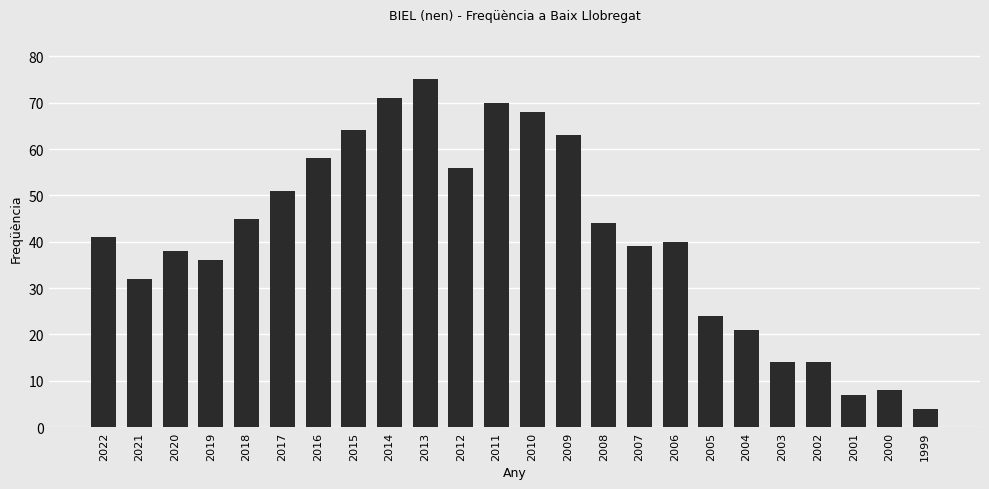

What is the difference between the maximum and minimum values?

71